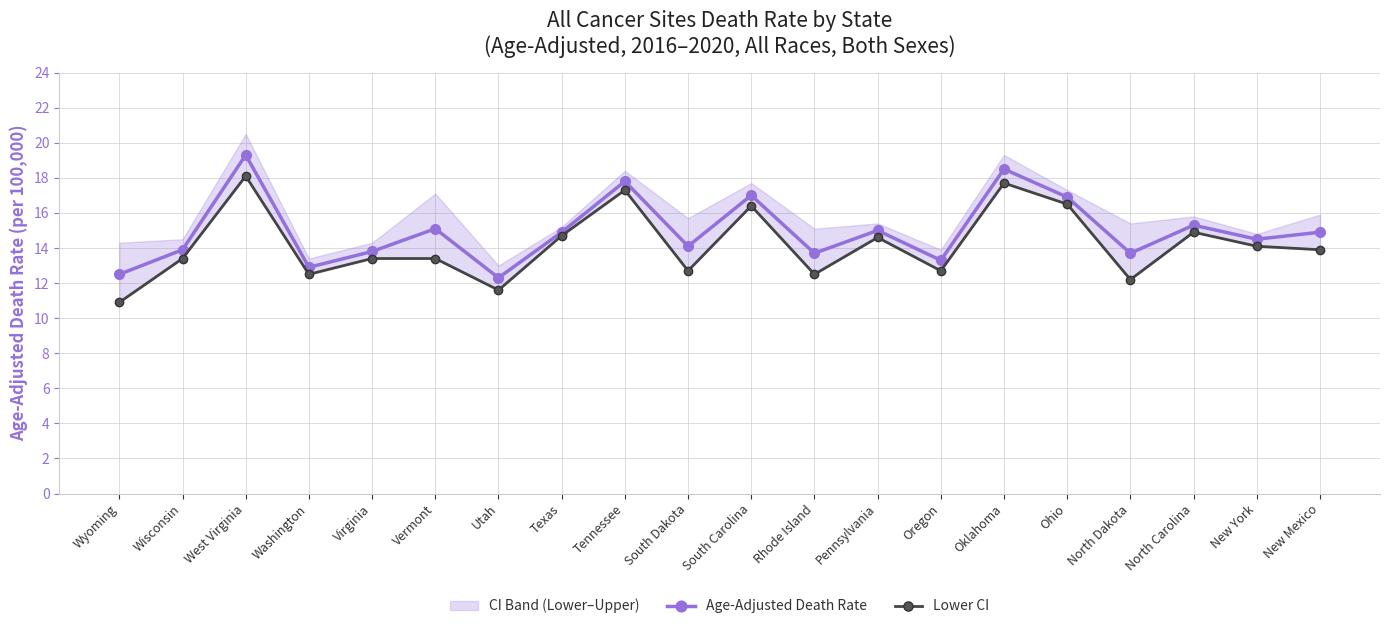

Is it true that Lower CI equals 3.7 at Wisconsin?

False